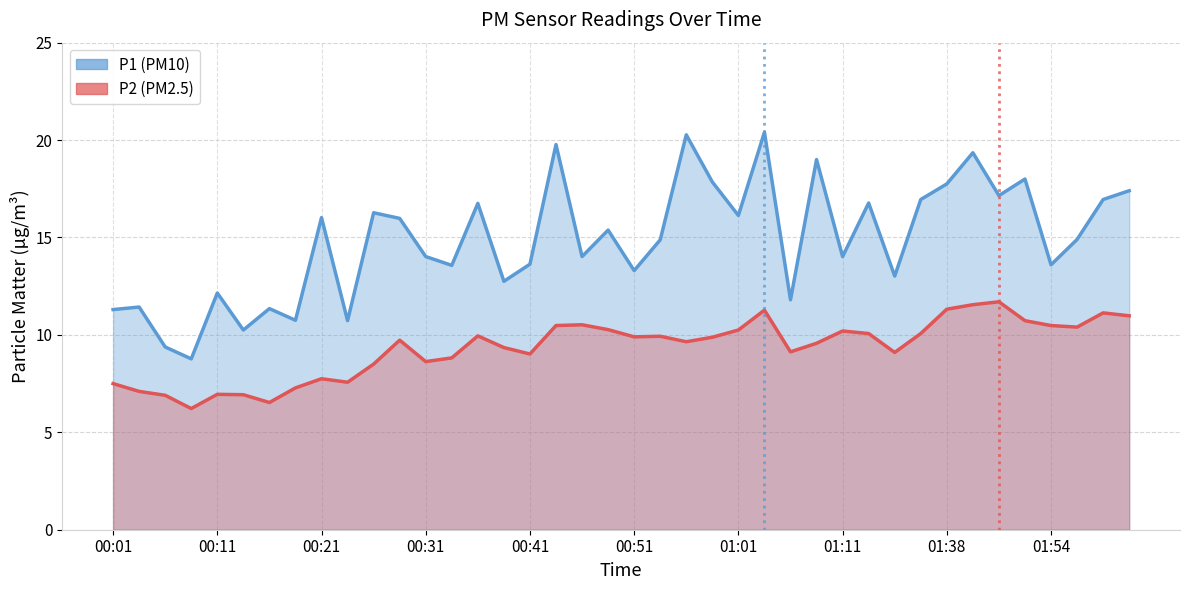

The P1 series shows 13.6 at 00:33. True or false?

True